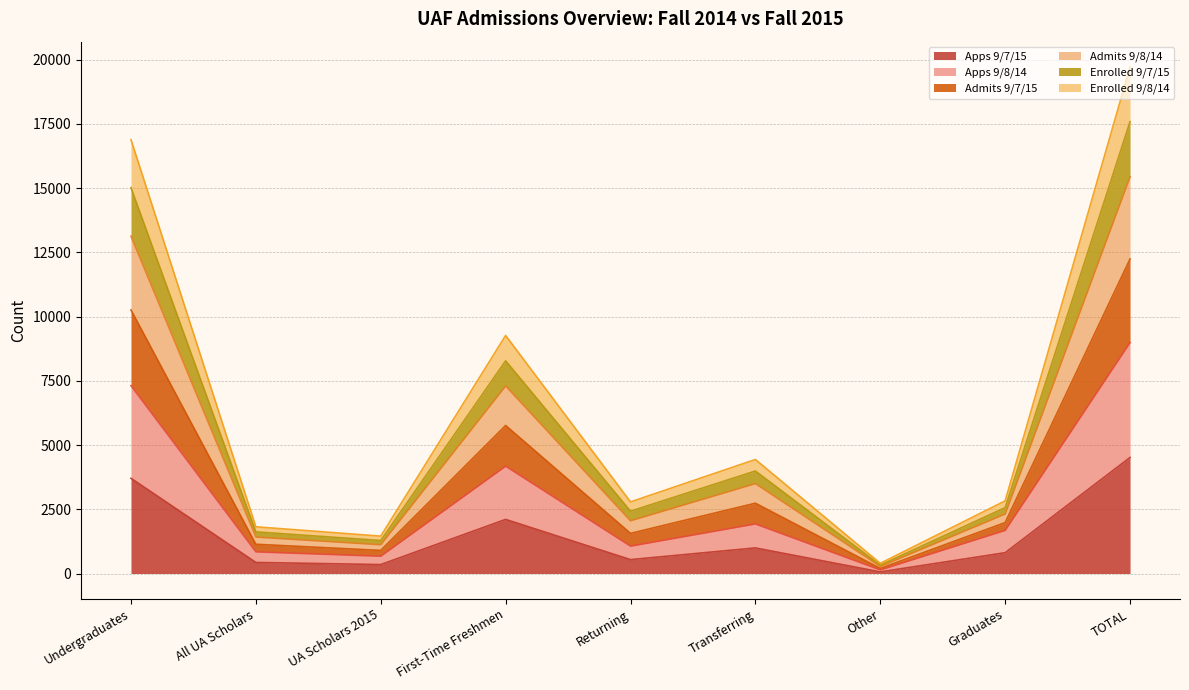

True or false: Enrolled 9/8/14 and Apps 9/7/15 intersect in this chart.

False